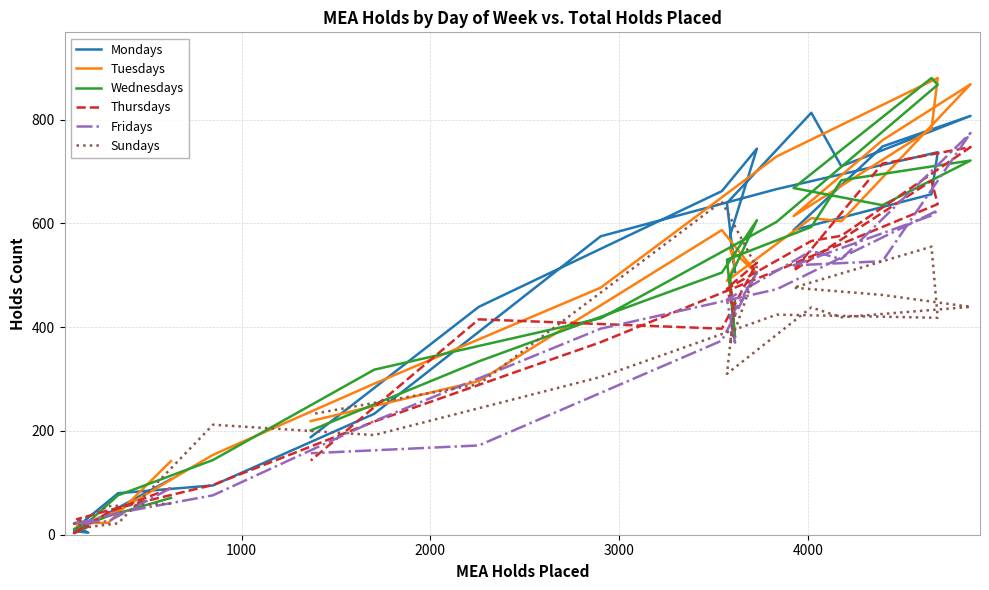

Which series has the largest total across all categories?

Mondays